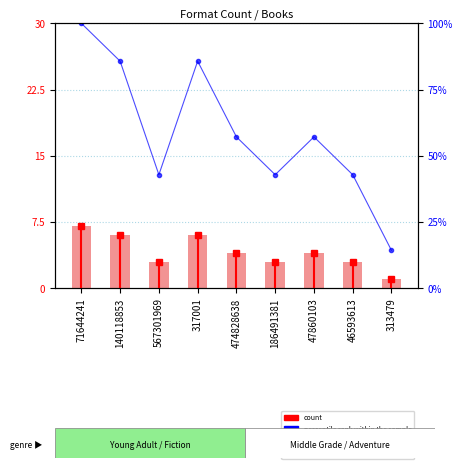

Which series has the largest total across all categories?

percentile rank within the sample